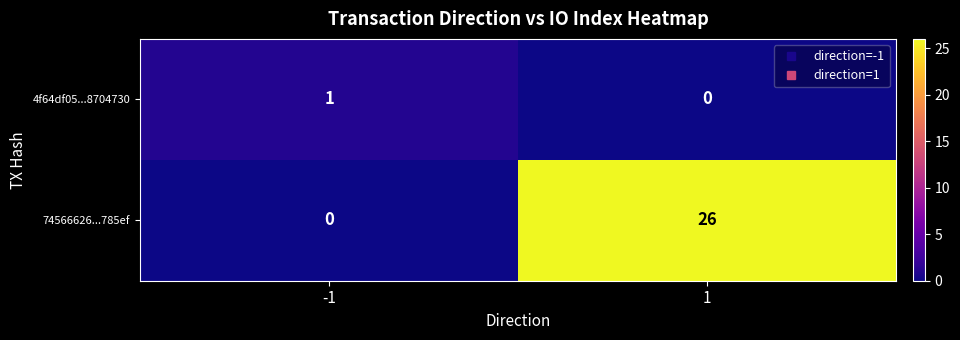

How many distinct data groups are displayed?

2